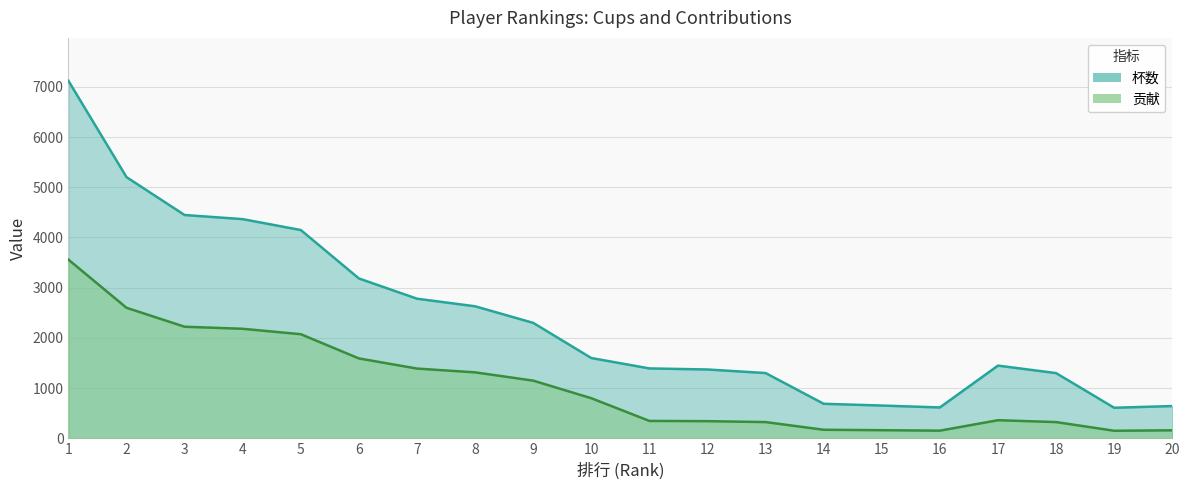

At how many categories does at least one series exceed 5135?

2